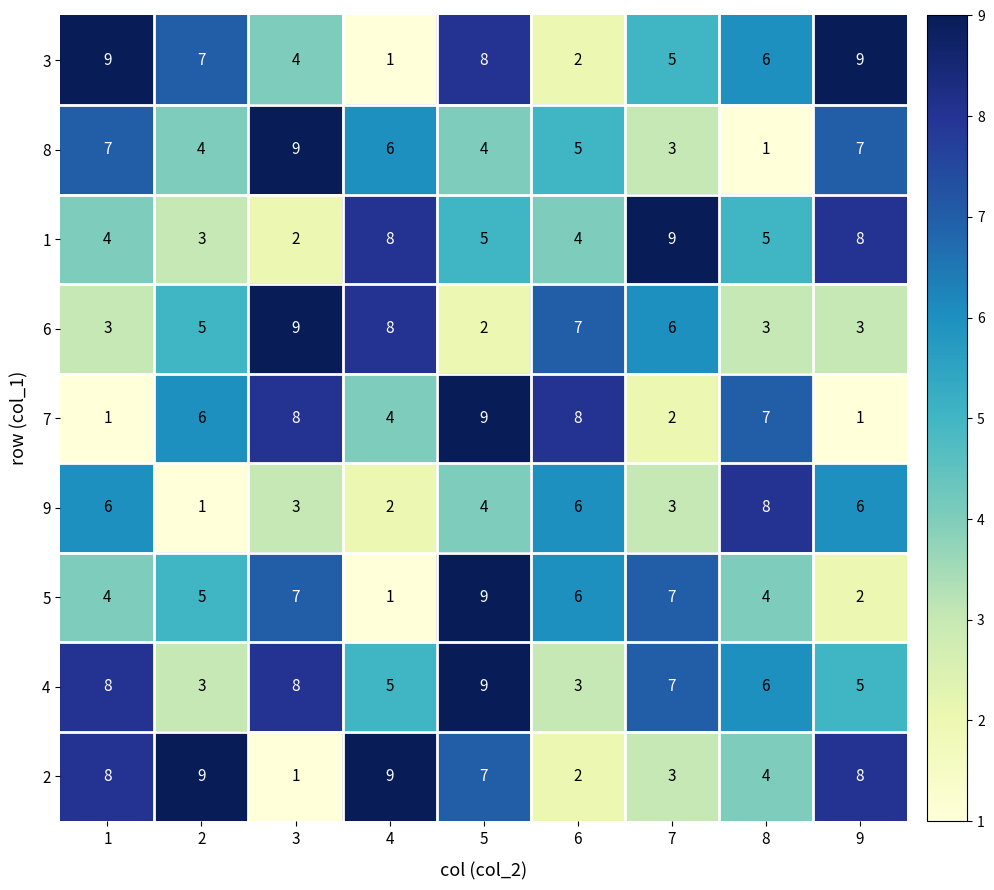

What is the sum of the 5 values at 4 and 2?

6